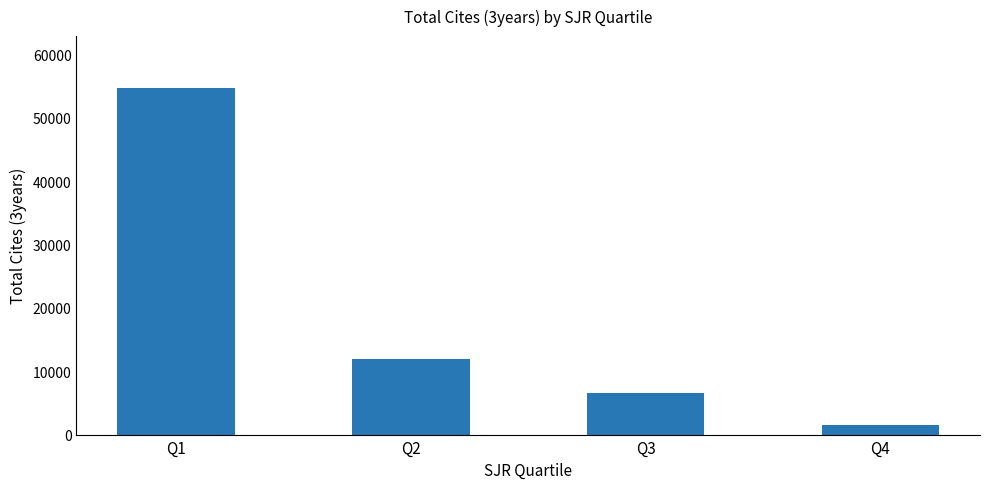

Reading left to right, what are all the values shown in this chart?

54682	11869	6487	1526